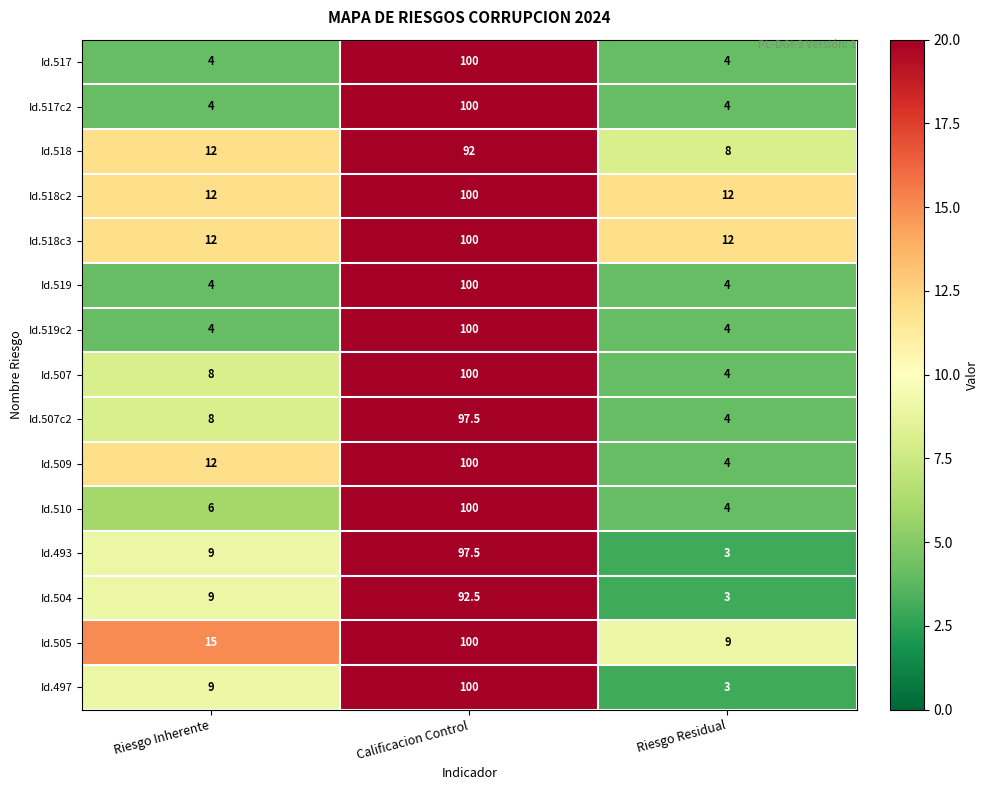

What is the difference between the highest and lowest values at Calificacion Control?

8.0